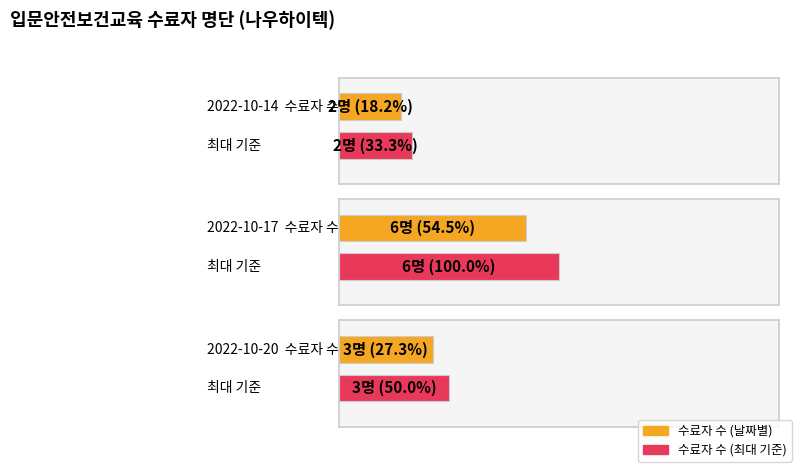

Are the bars horizontal?

Yes